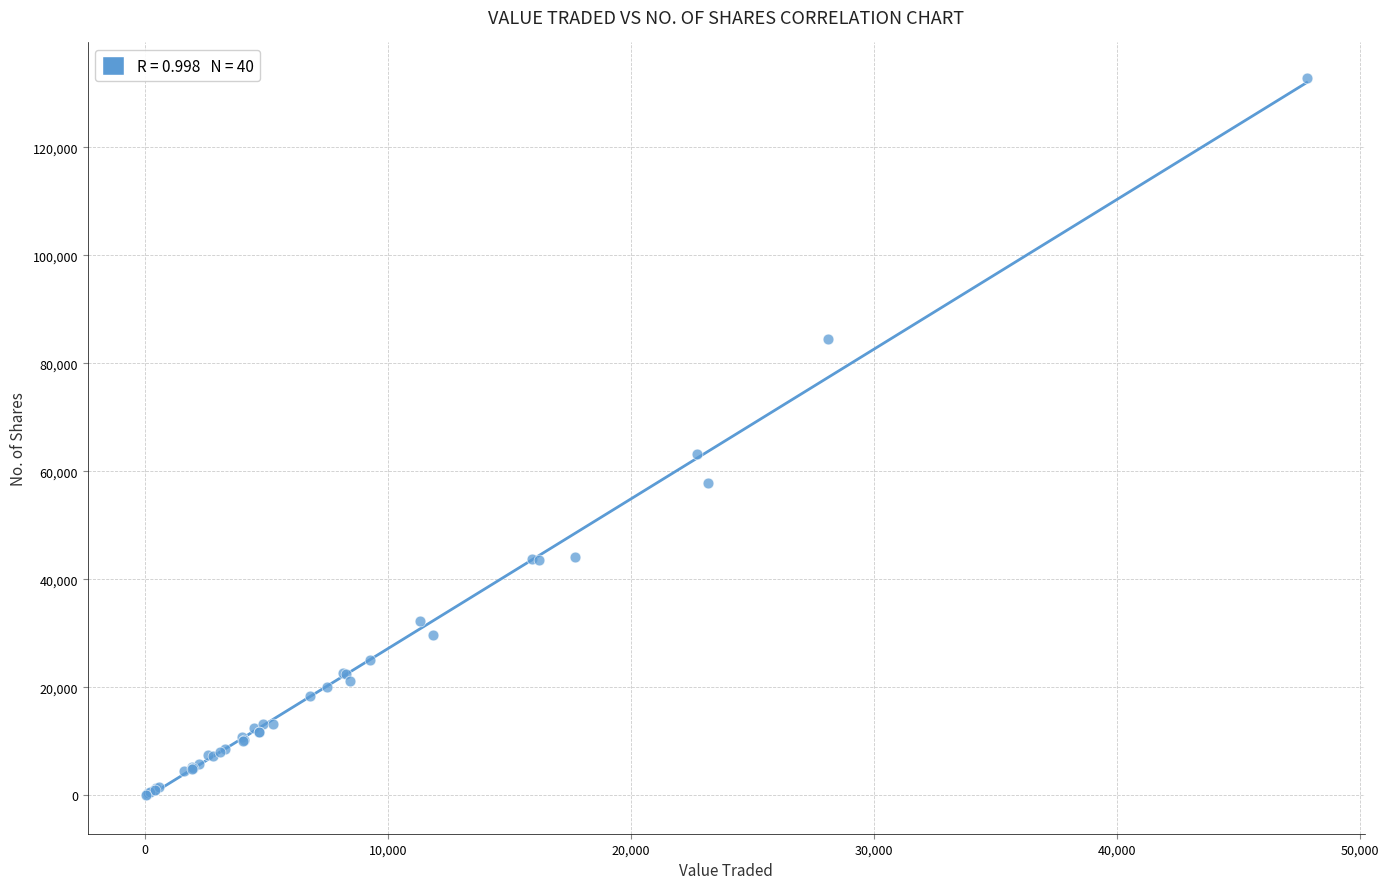

What Y value in the scatter plot is closest to 66434?

63126